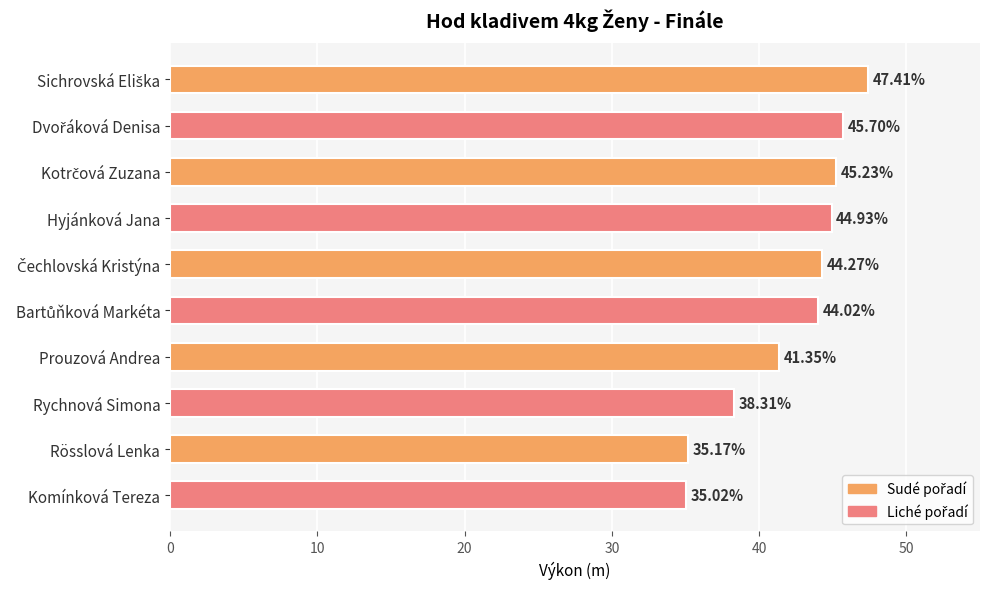

What is the change in value from Rychnová Simona to Komínková Tereza?

-3.3